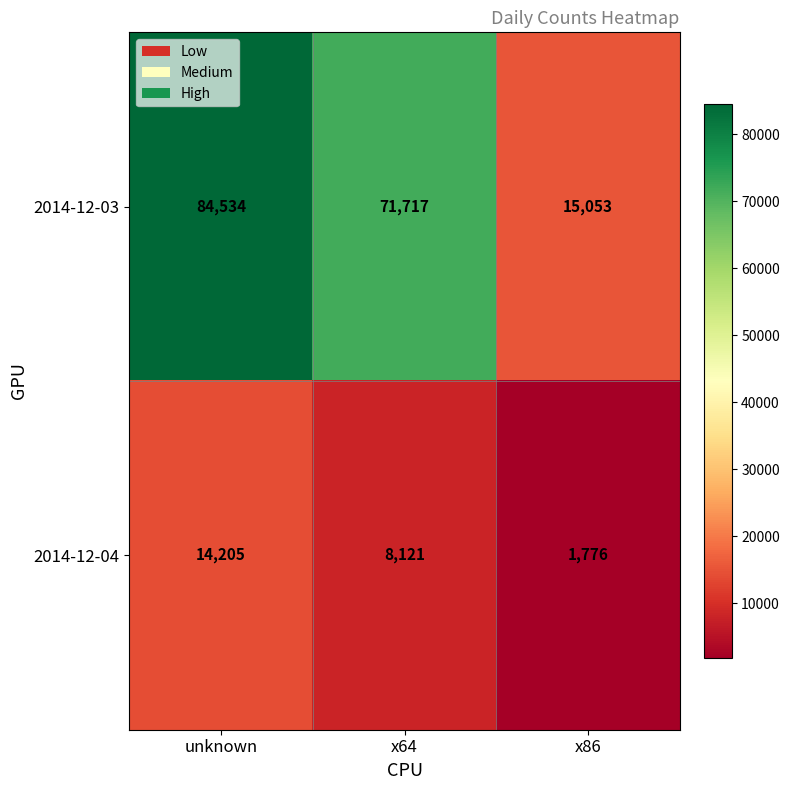

Reading left to right, extract all data points from this chart.

2014-12-03: 84534	71717	15053
2014-12-04: 14205	8121	1776